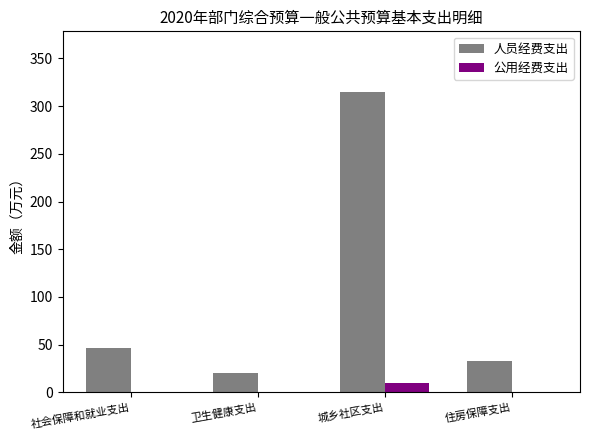

How many groups of bars are there?

4